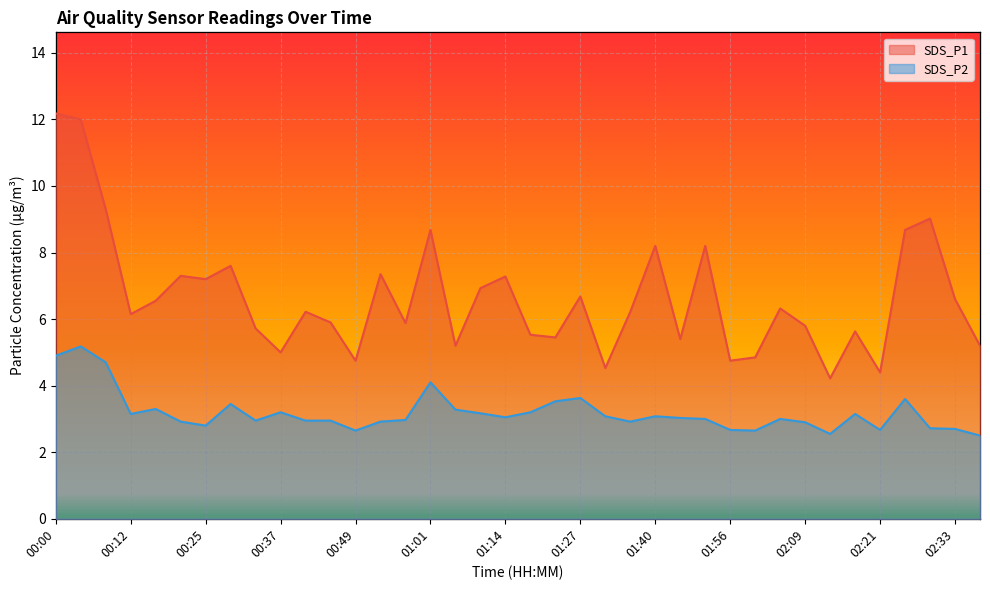

How many interior local peaks does the SDS_P2 series have?

10